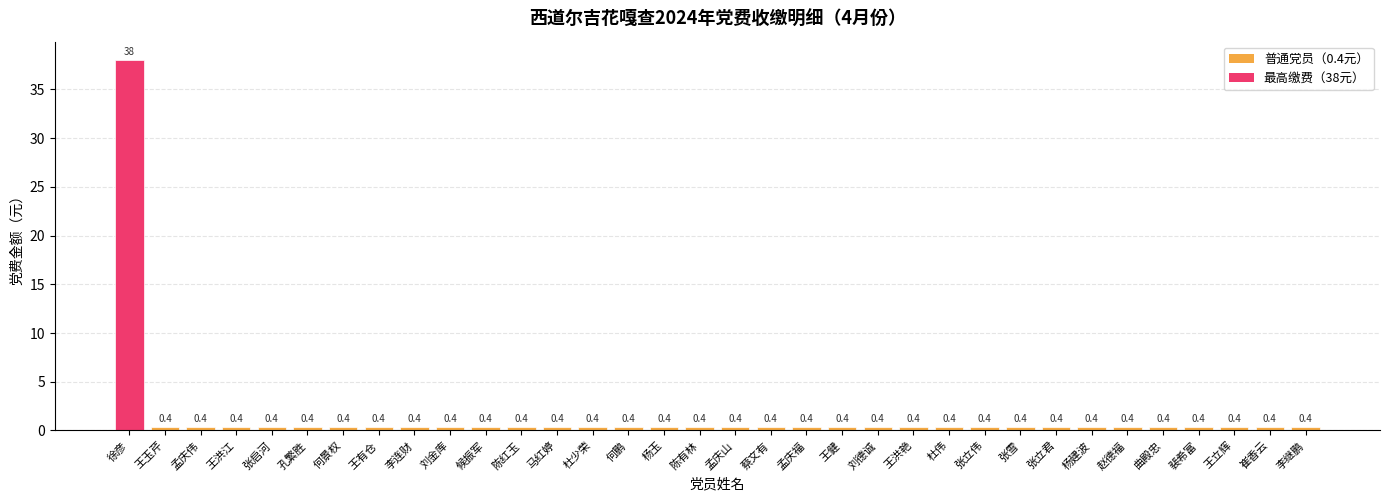

What is the label of the 33rd bar from the right?

王玉芹